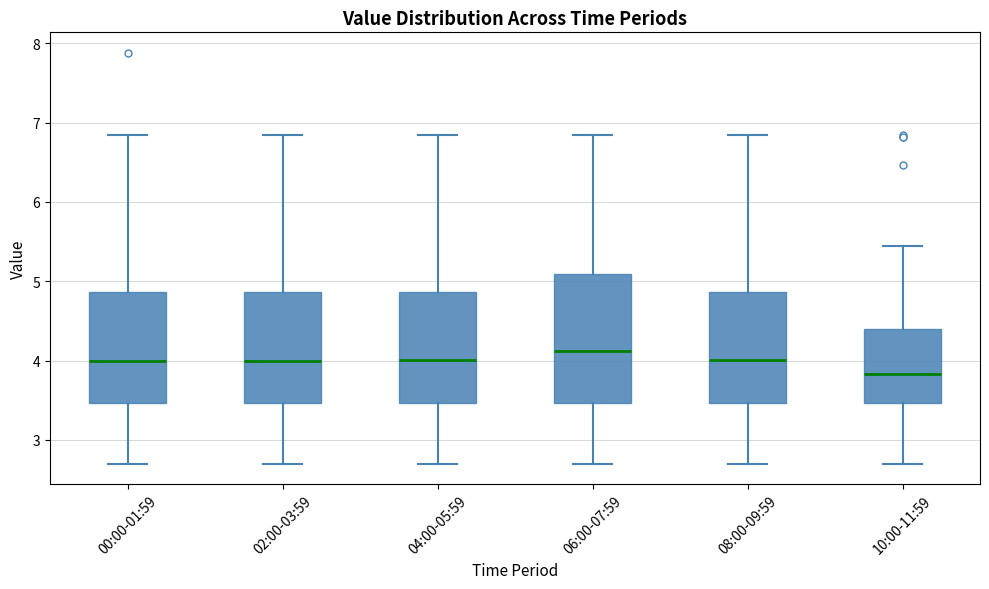

Which box is the tallest, from its lower edge to its upper edge?

06:00-07:59